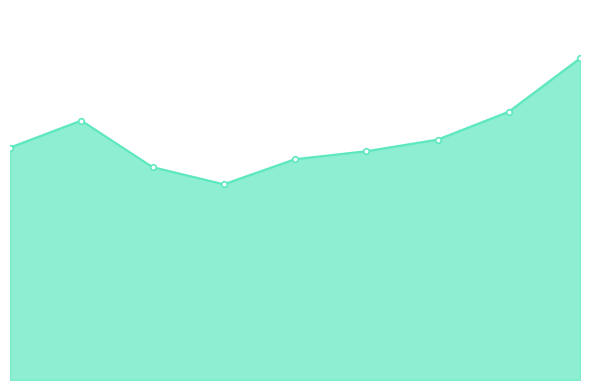

What is the value of the 5th point from the left?

169.1